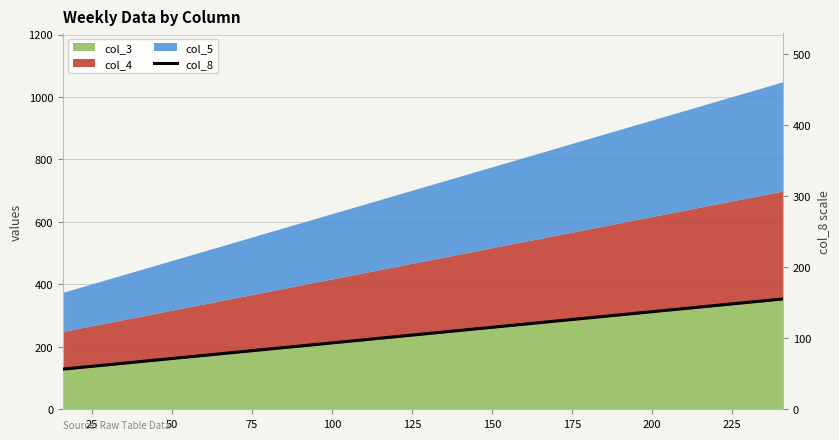

How many data points are above 248?

7